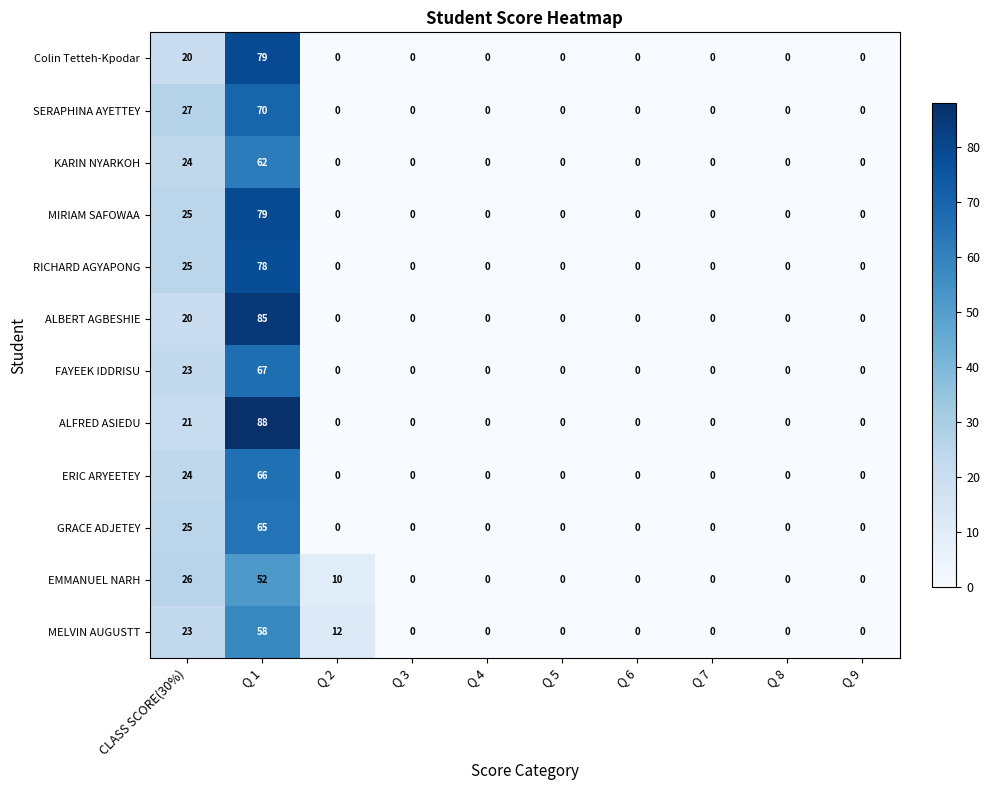

Which series has the largest range (max minus min)?

ALFRED ASIEDU